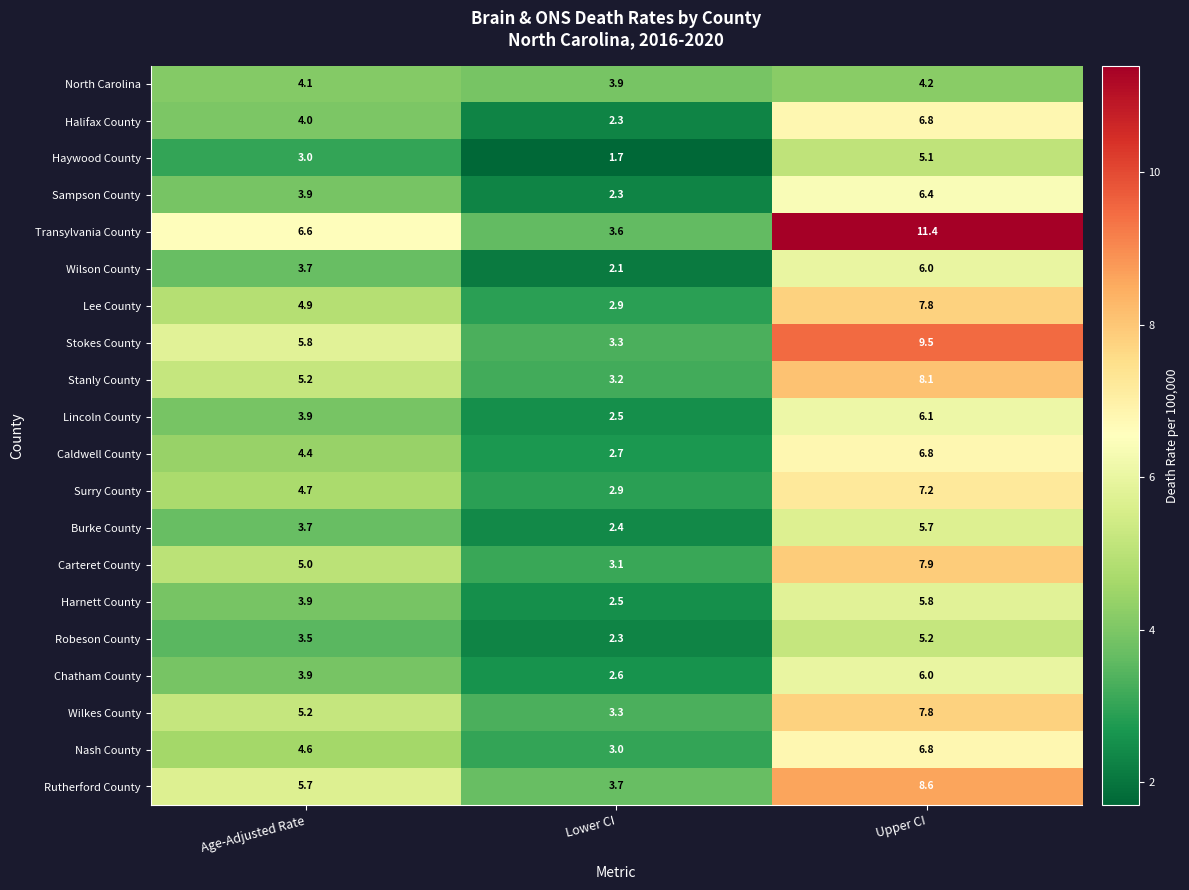

Count the number of categories in the chart.

3